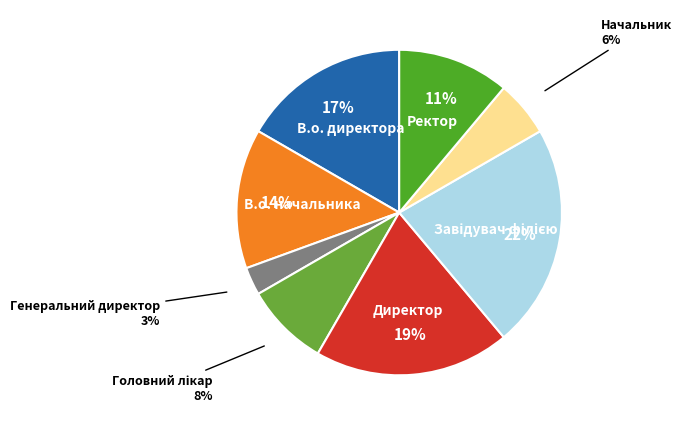

How many slices are in this pie chart?

8